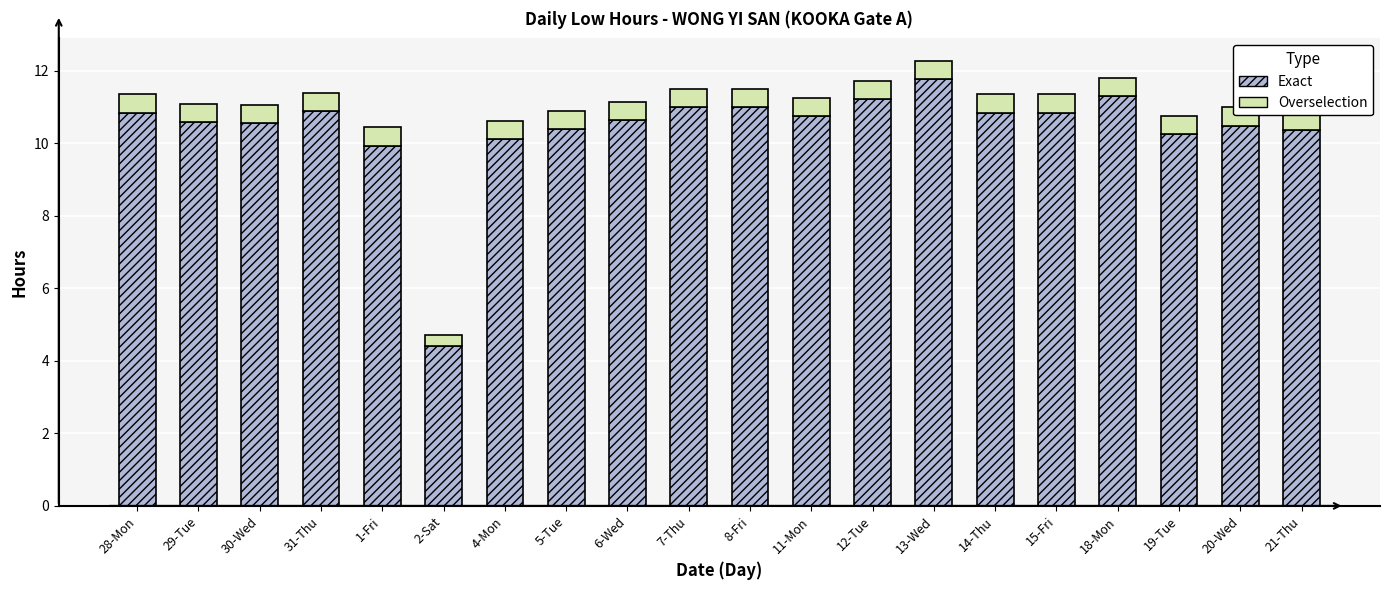

Which category has the highest value across all series?

13-Wed